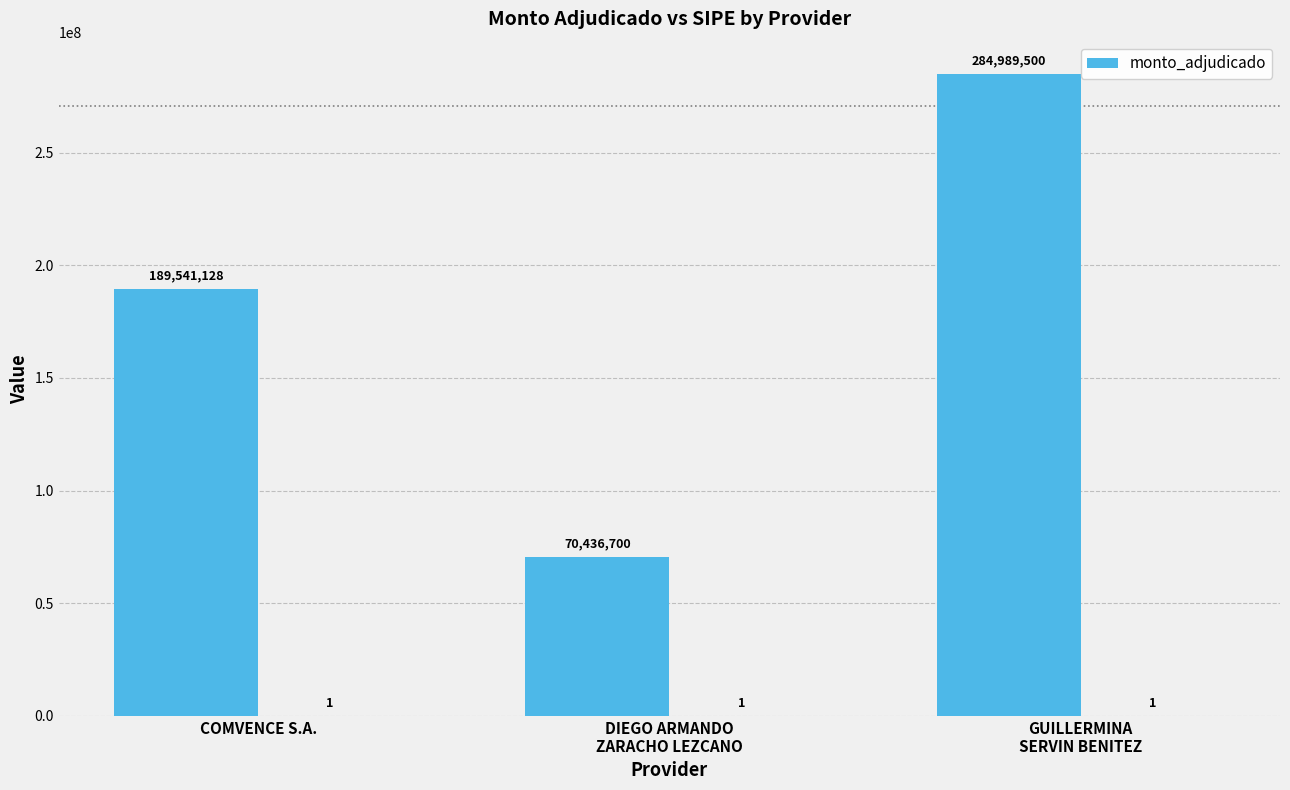

What is the ratio of the value at GUILLERMINA
SERVIN BENITEZ to the value at DIEGO ARMANDO
ZARACHO LEZCANO?

4.0